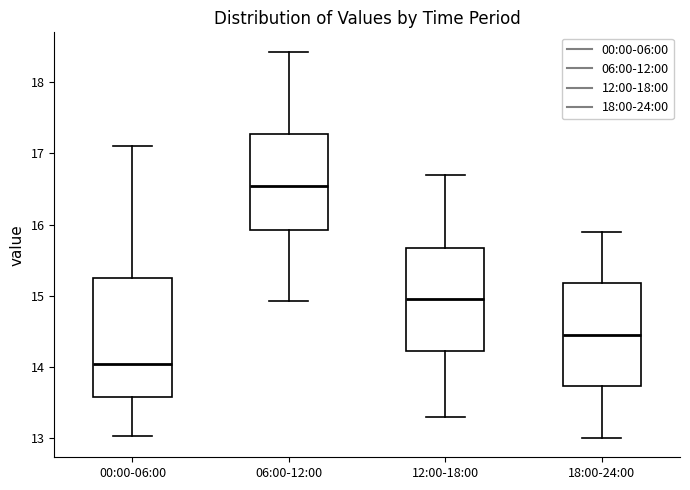

Reading left to right, transcribe this box plot: for each box, give where its median line is, the range the box spans, and where its two whiskers end, as read against the y-axis. The values are not printed on the chart, so give them approximately, as read against the axis.

00:00-06:00: median 14.0, box 13.6 to 15.3, whiskers 13.0 to 17.1
06:00-12:00: median 16.5, box 15.9 to 17.3, whiskers 14.9 to 18.4
12:00-18:00: median 15.0, box 14.2 to 15.7, whiskers 13.3 to 16.7
18:00-24:00: median 14.5, box 13.7 to 15.2, whiskers 13.0 to 15.9